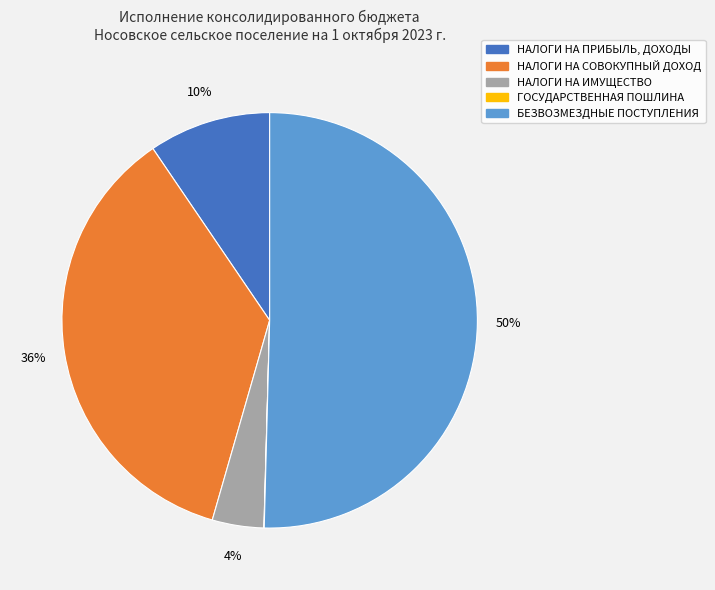

Which slice is the largest?

БЕЗВОЗМЕЗДНЫЕ ПОСТУПЛЕНИЯ